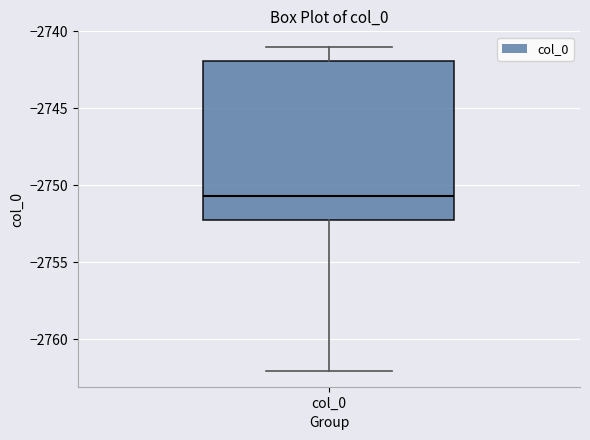

Read this box plot against the y-axis: the position of the median line, the range covered by the box, and the ends of both whiskers. The values are not printed on the chart, so give them approximately, as read against the axis.

median -2750.5, box -2752.0 to -2742.0, whiskers -2762.0 to -2741.0